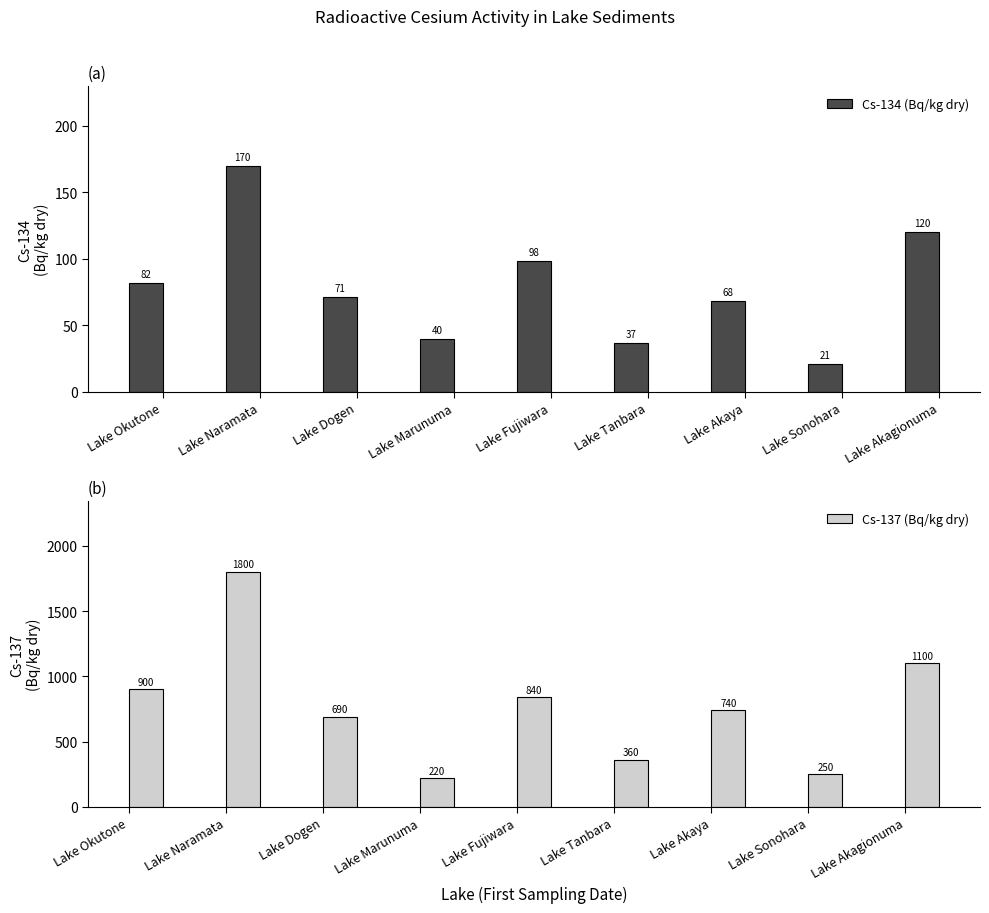

At which category is the sum across all series the highest?

Lake Naramata